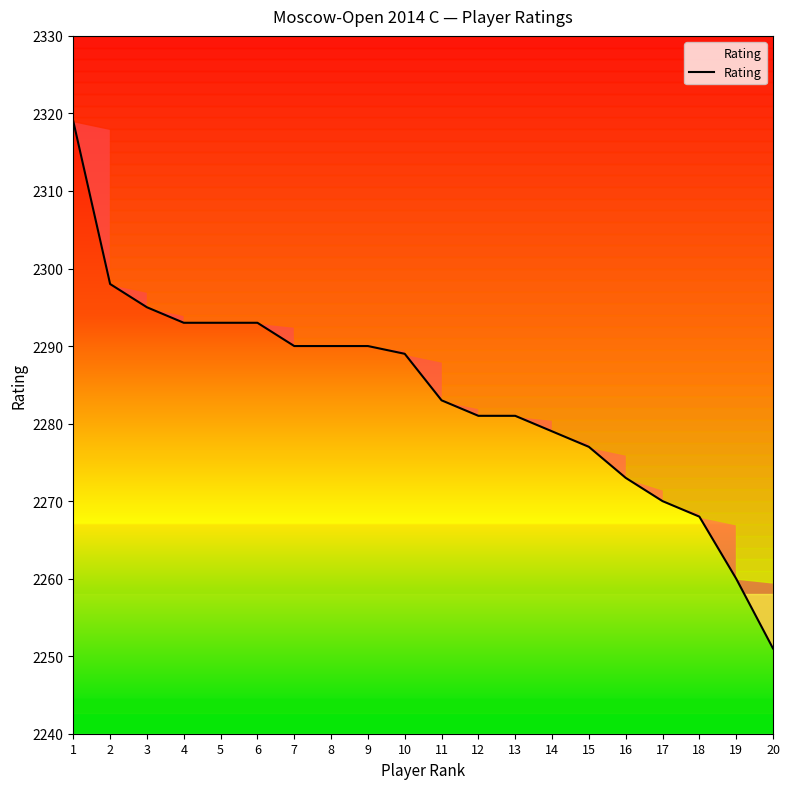

What is the change in value from 8 to 14?

-11